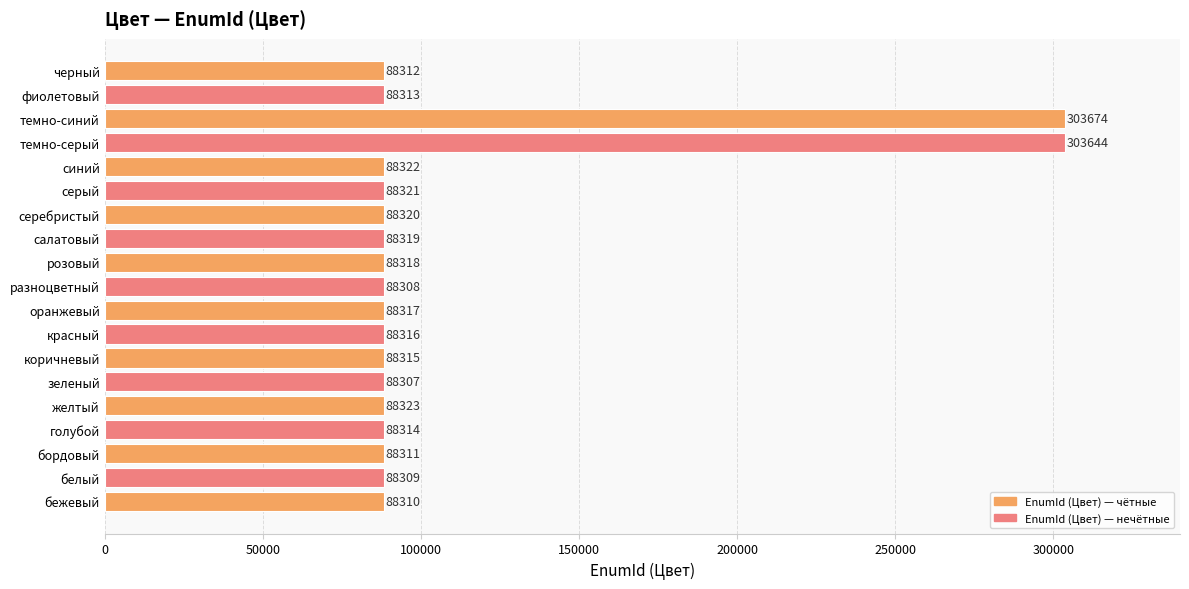

What is the greatest value displayed?

303674